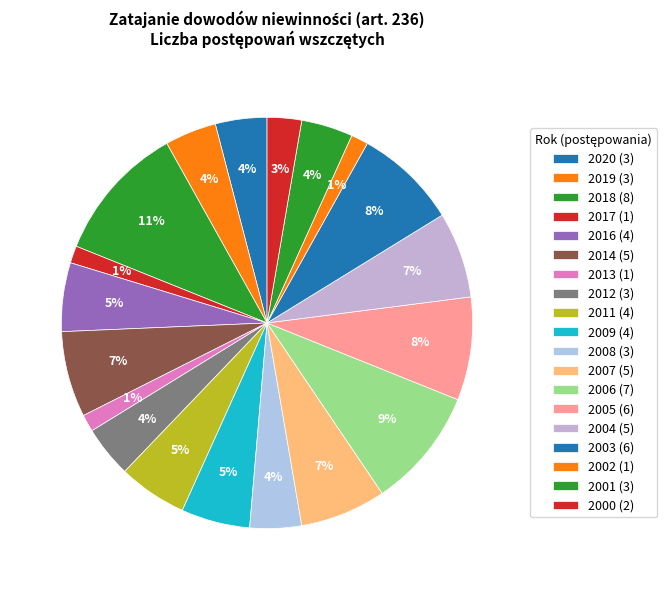

Which category has the biggest portion of the pie?

2018